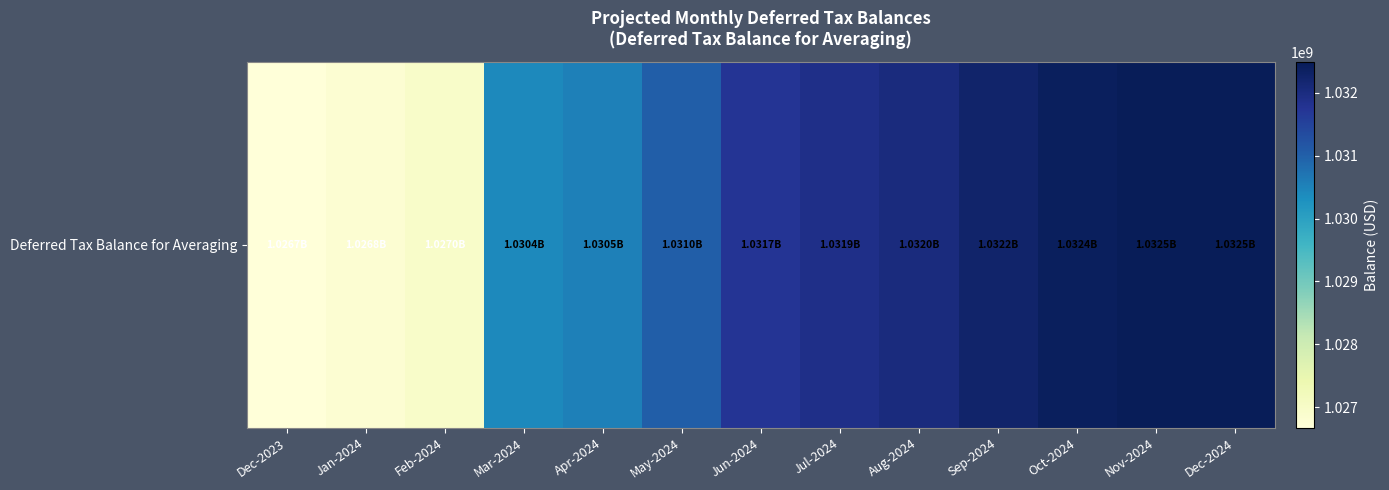

What is the difference between the maximum and minimum values?

5812174.9